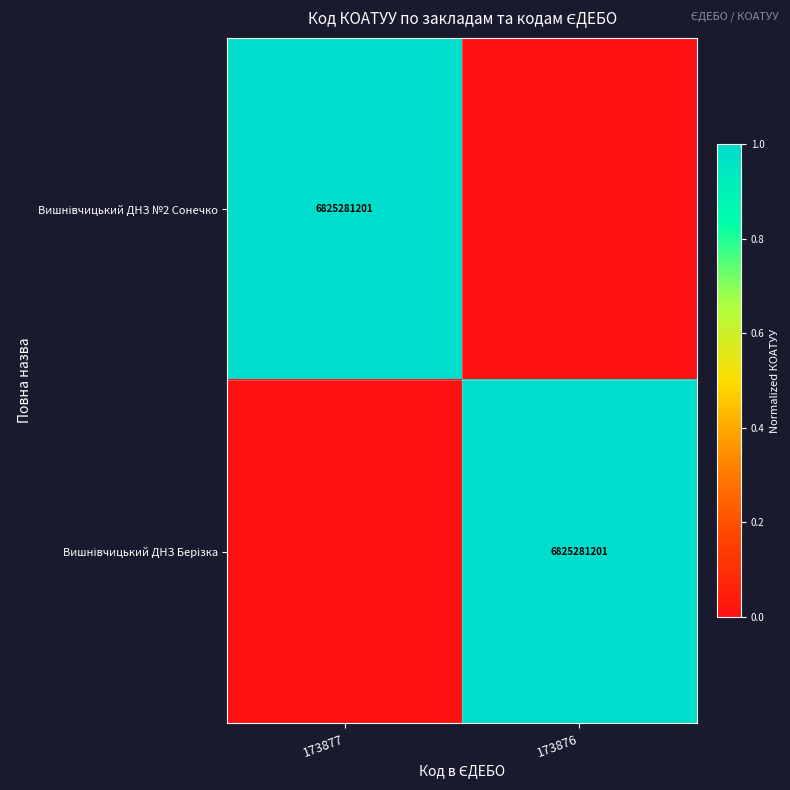

List the series in order of their peak value, lowest first.

Вишнівчицький ДНЗ №2 Сонечко, Вишнівчицький ДНЗ Берізка